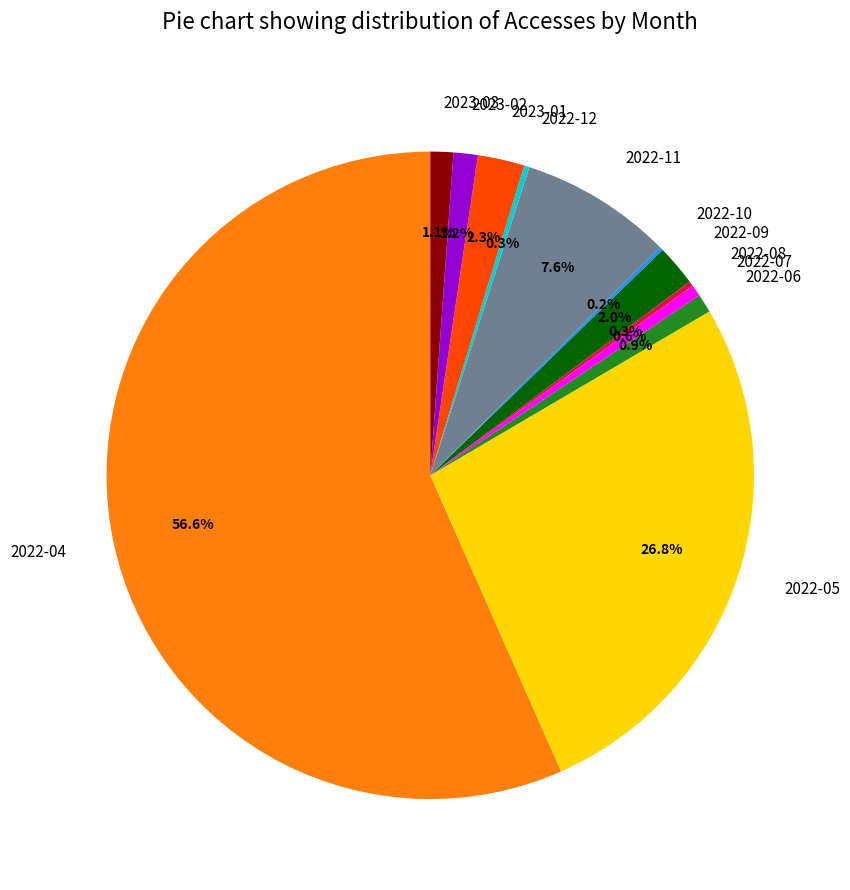

What is the ratio of the value at 2022-07 to the value at 2023-02?

0.5